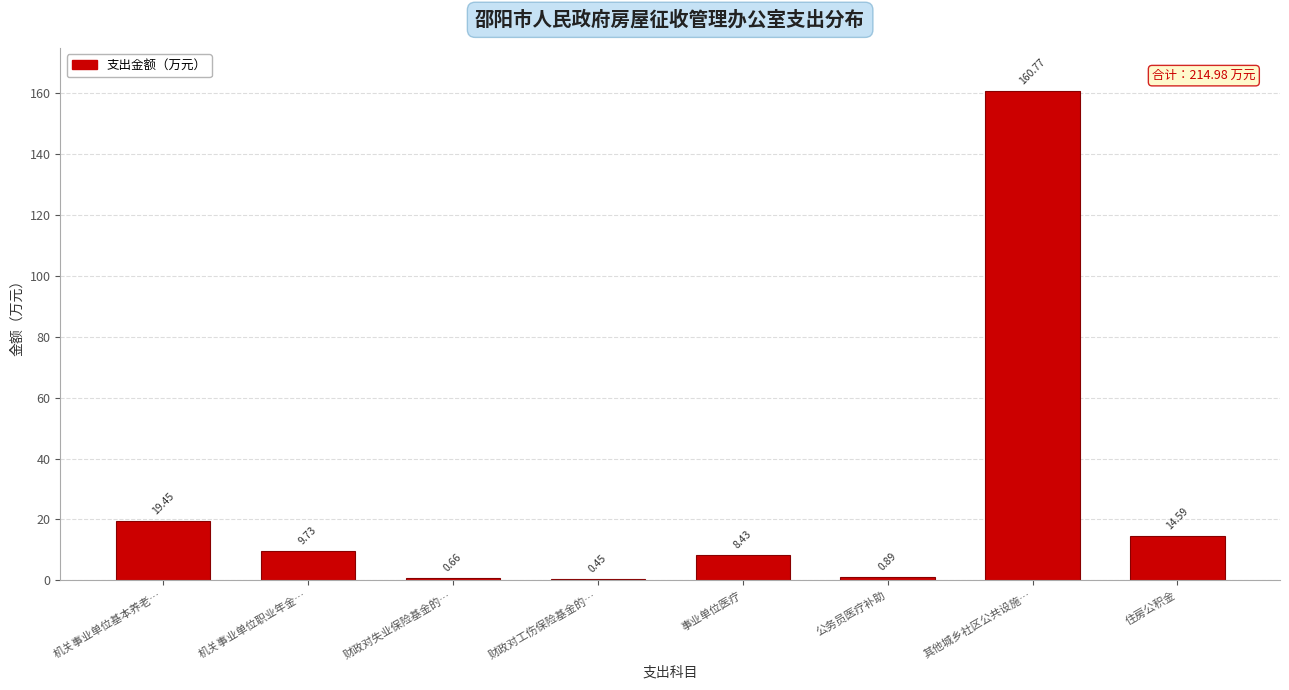

Which label corresponds to the largest value in the chart?

其他城乡社区公共设施…